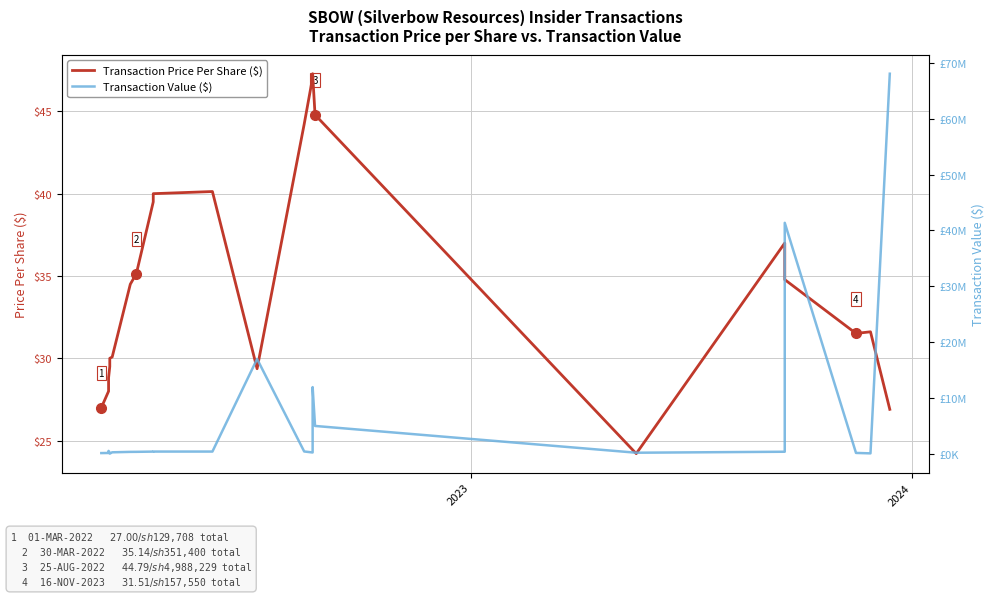

Which series has the largest total across all categories?

Transaction Value ($)